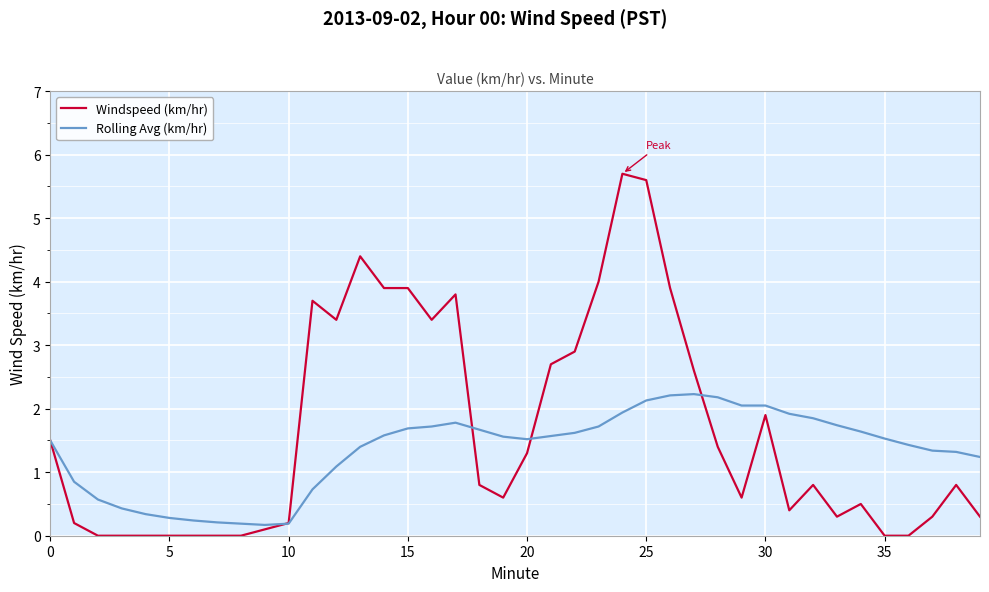

Which series has the largest range (max minus min)?

Windspeed (km/hr)